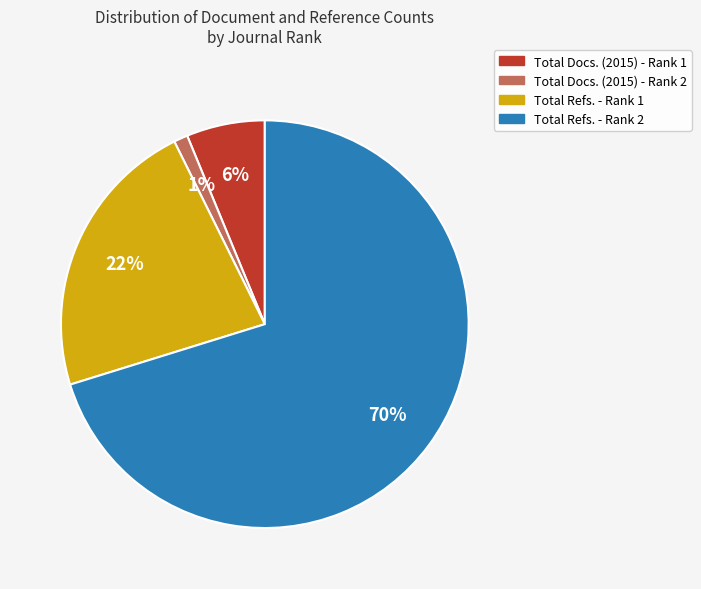

True or false: Total Docs. (2015) - Rank 2 accounts for 15% of the total.

False